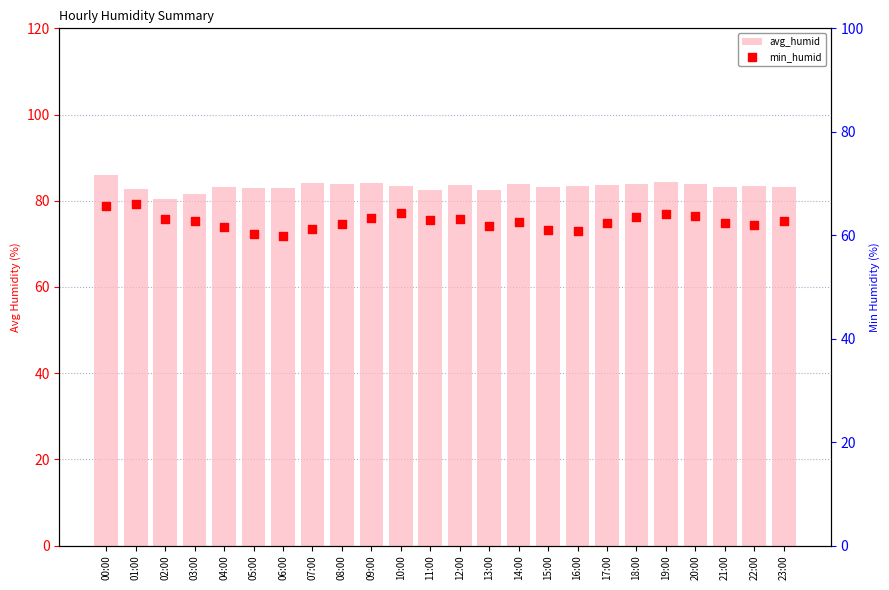

Is the value of min_humid at 09:00 greater than the value of avg_humid at 15:00?

No